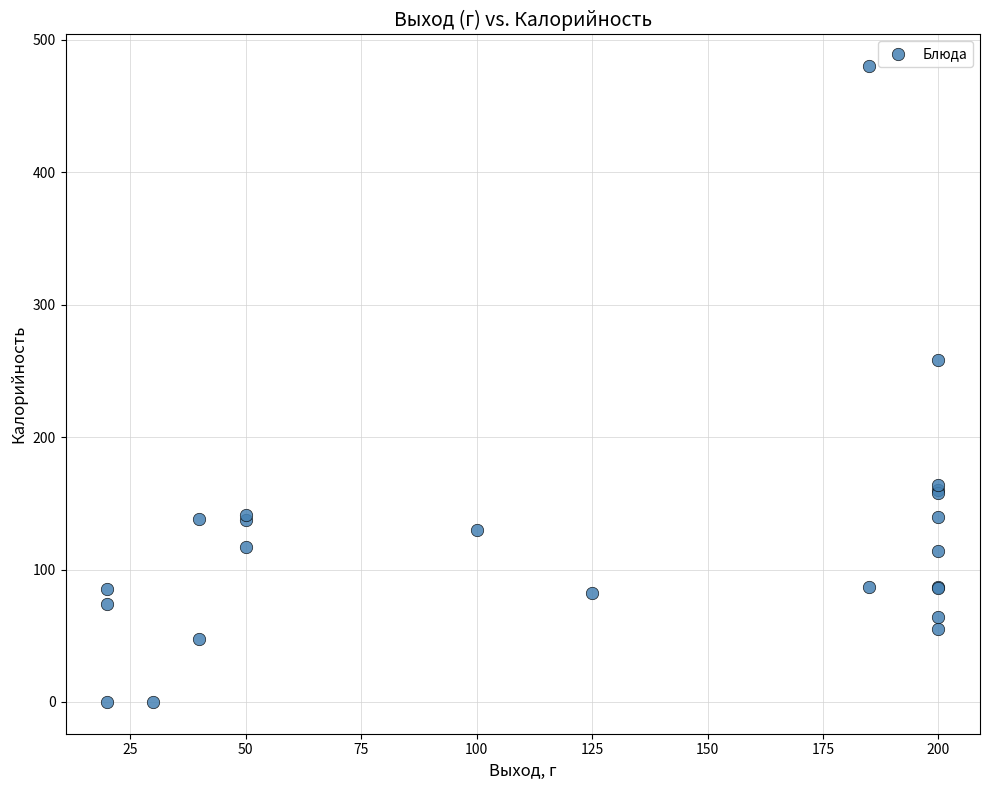

What Y value in the scatter plot is closest to 240?

258.0